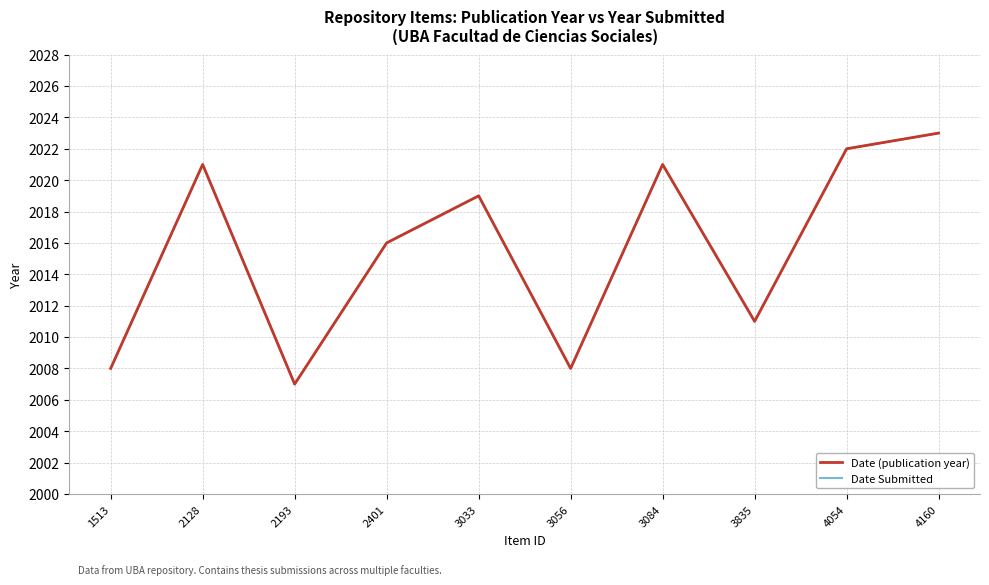

True or false: Date (publication year) and Date Submitted intersect in this chart.

False